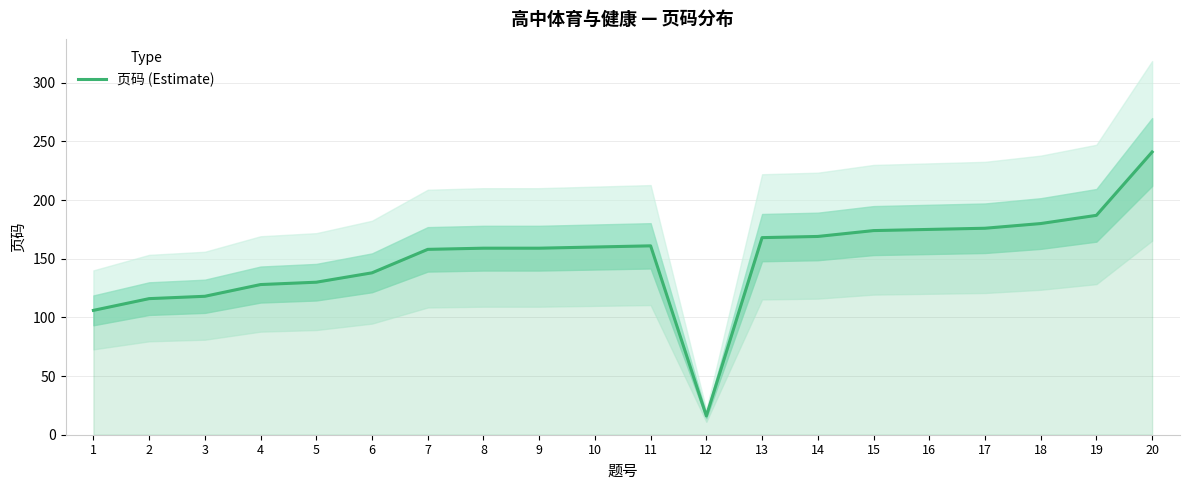

Approximately how many times larger is the value at 7 compared to 20?

0.7